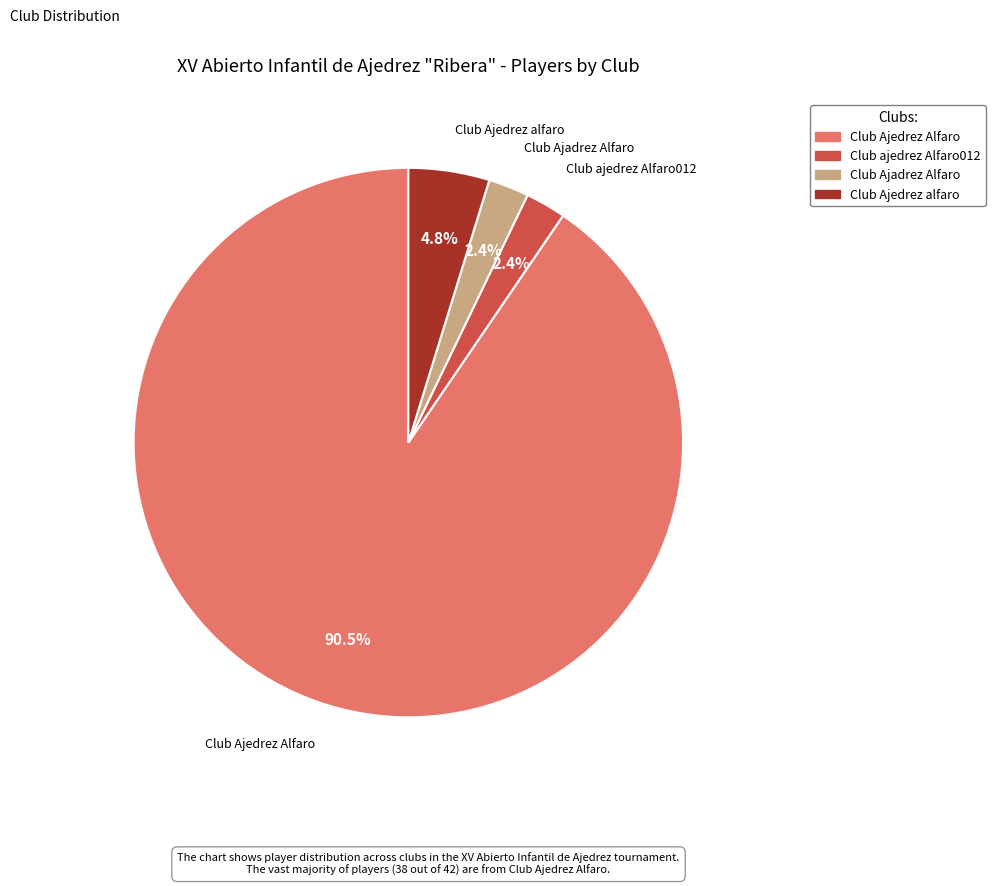

To the nearest percent, what is the difference between the largest and smallest slice percentages?

88%